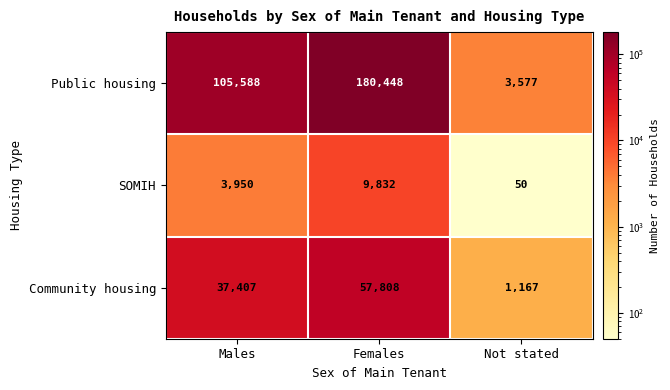

List the series in order of their overall mean, lowest first.

SOMIH, Community housing, Public housing